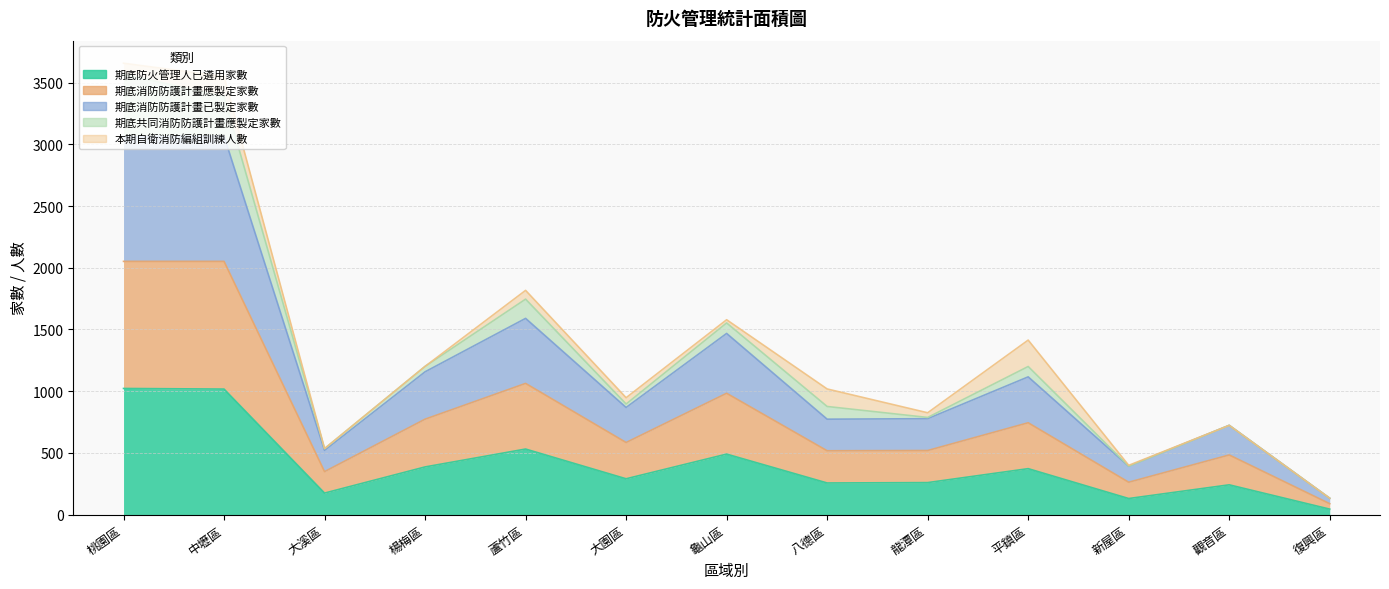

Which category has the lowest value in the 期底消防防護計畫應製定家數 series?

復興區